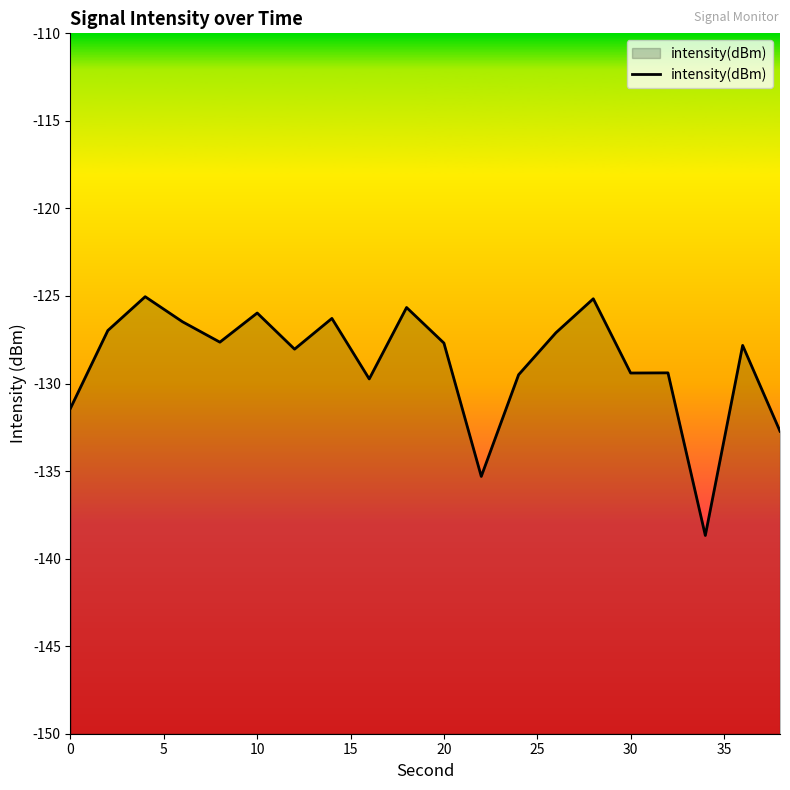

Does the chart display data point markers on the line(s)?

No